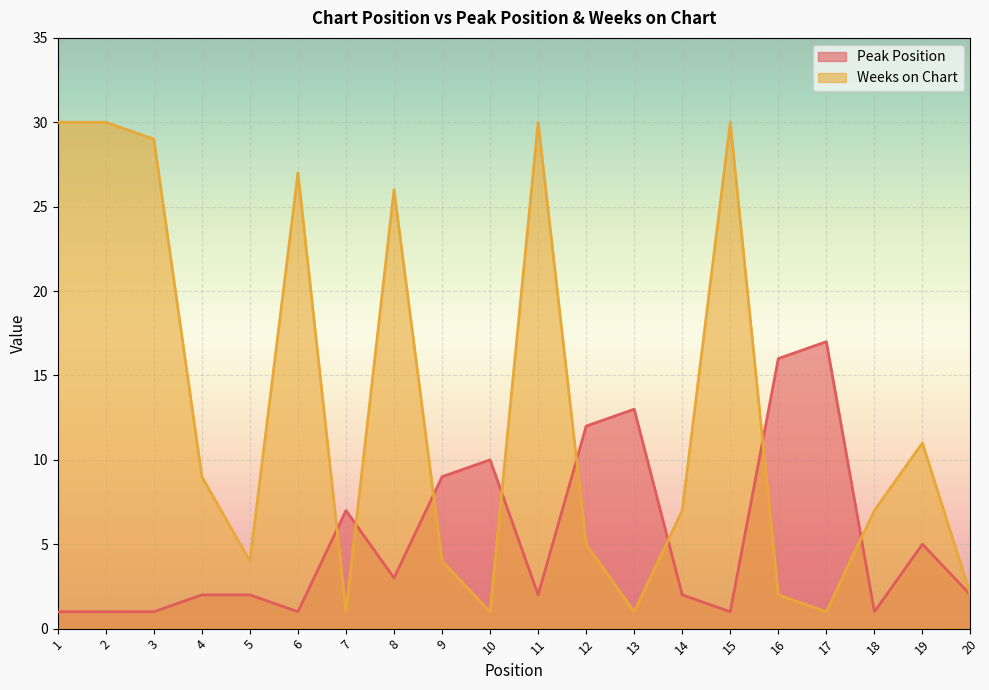

What is the value of the Weeks on Chart point at the 9th from the left?

4